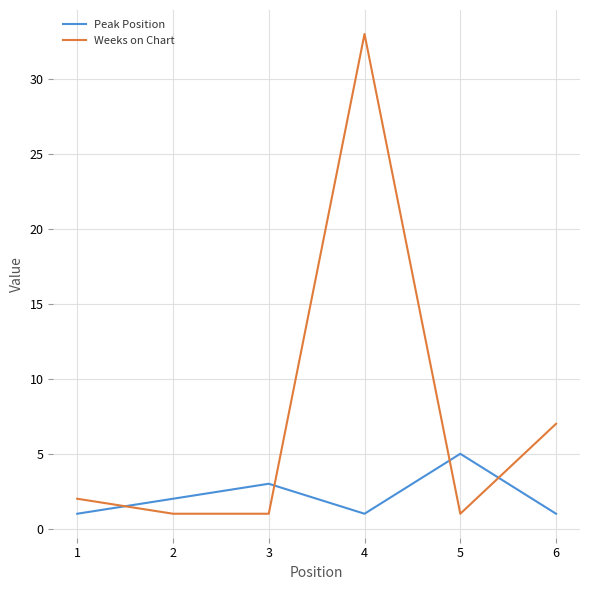

What is the average value of the Weeks on Chart series?

8